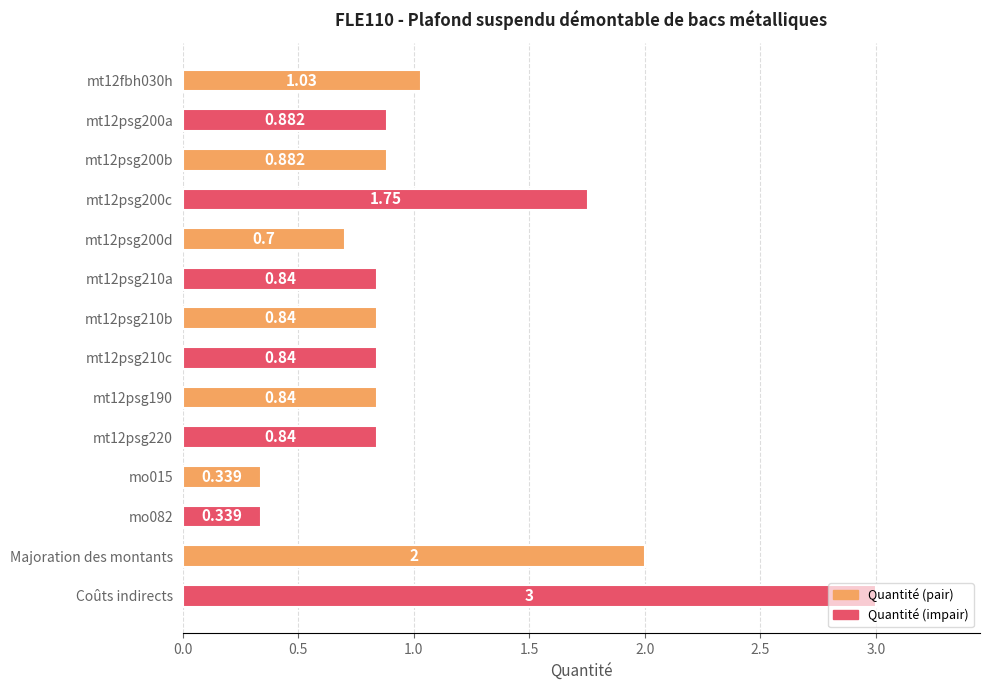

Which has a higher value, mt12psg210b or Coûts indirects?

Coûts indirects